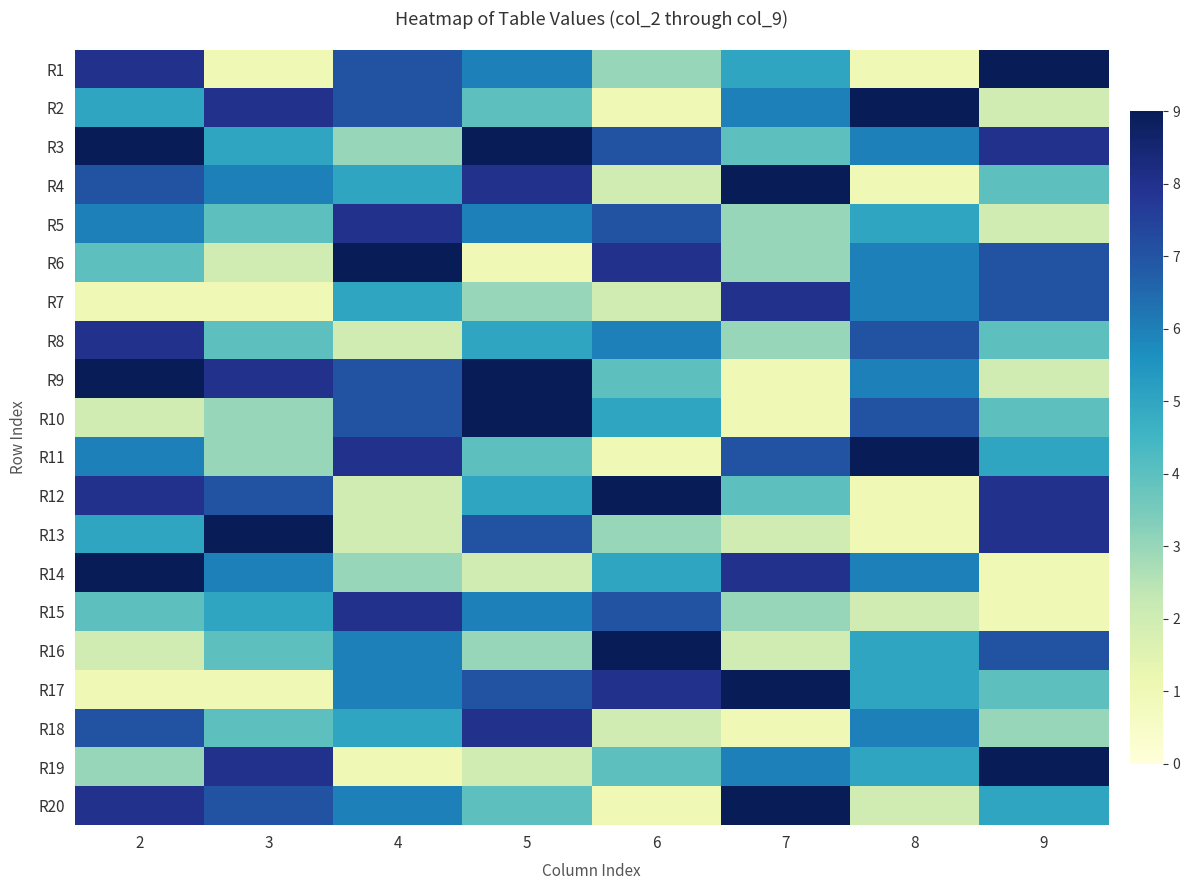

Rank the series by their maximum value, from lowest to highest.

R5, R7, R8, R15, R18, R1, R2, R3, R4, R6, R9, R10, R11, R12, R13, R14, R16, R17, R19, R20